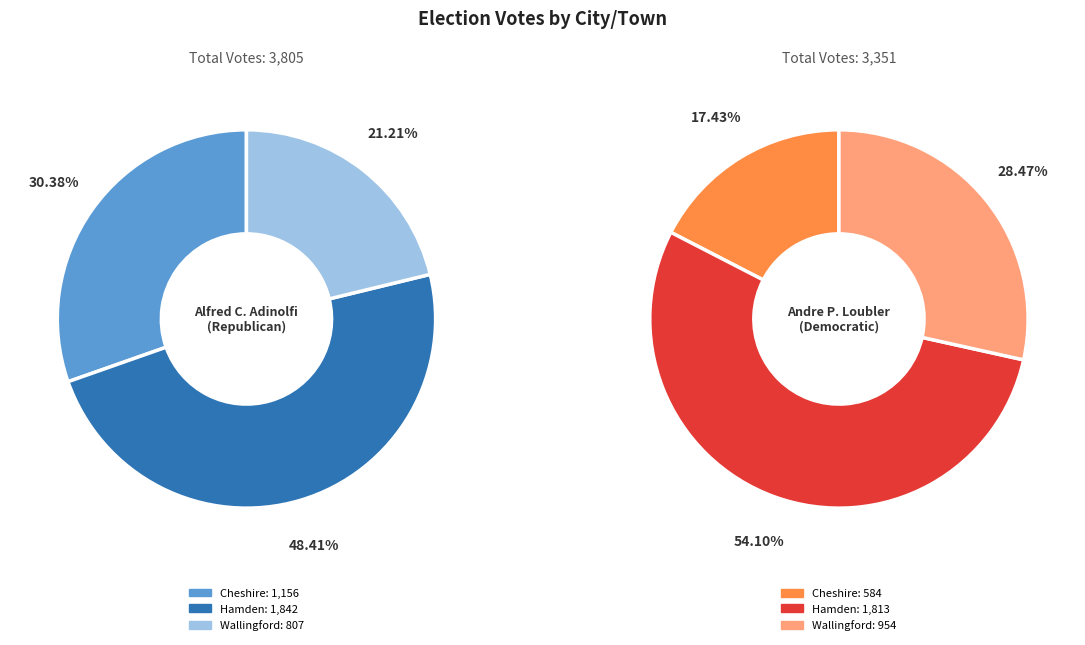

Which slice is the largest?

Hamden